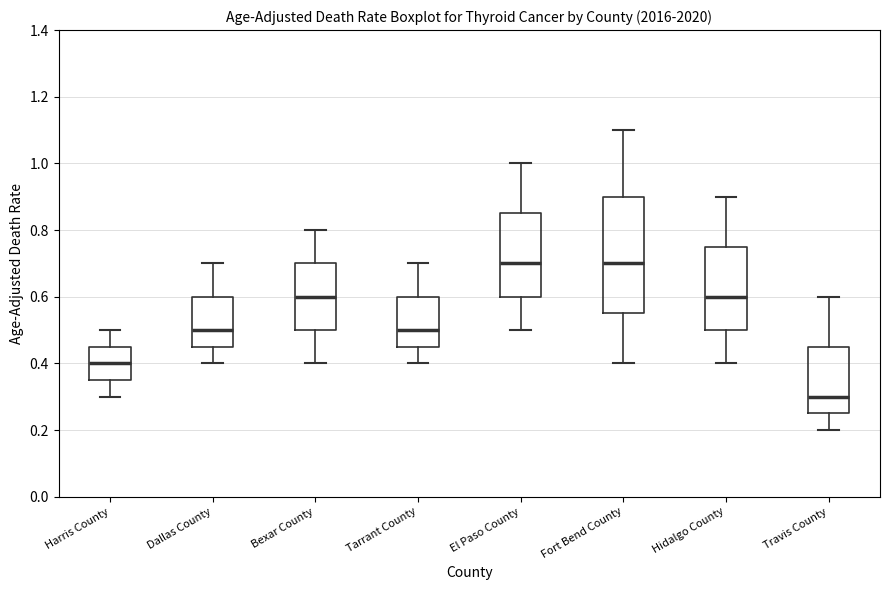

Reading left to right, read every box against the y-axis: the position of its median line, the range the box covers, and the ends of its whiskers. The values are not printed on the chart, so give them approximately, as read against the axis.

Harris County: median 0.40, box 0.36 to 0.46, whiskers 0.30 to 0.50
Dallas County: median 0.50, box 0.46 to 0.60, whiskers 0.40 to 0.70
Bexar County: median 0.60, box 0.50 to 0.70, whiskers 0.40 to 0.80
Tarrant County: median 0.50, box 0.46 to 0.60, whiskers 0.40 to 0.70
El Paso County: median 0.70, box 0.60 to 0.86, whiskers 0.50 to 1.00
Fort Bend County: median 0.70, box 0.56 to 0.90, whiskers 0.40 to 1.10
Hidalgo County: median 0.60, box 0.50 to 0.76, whiskers 0.40 to 0.90
Travis County: median 0.30, box 0.26 to 0.46, whiskers 0.20 to 0.60